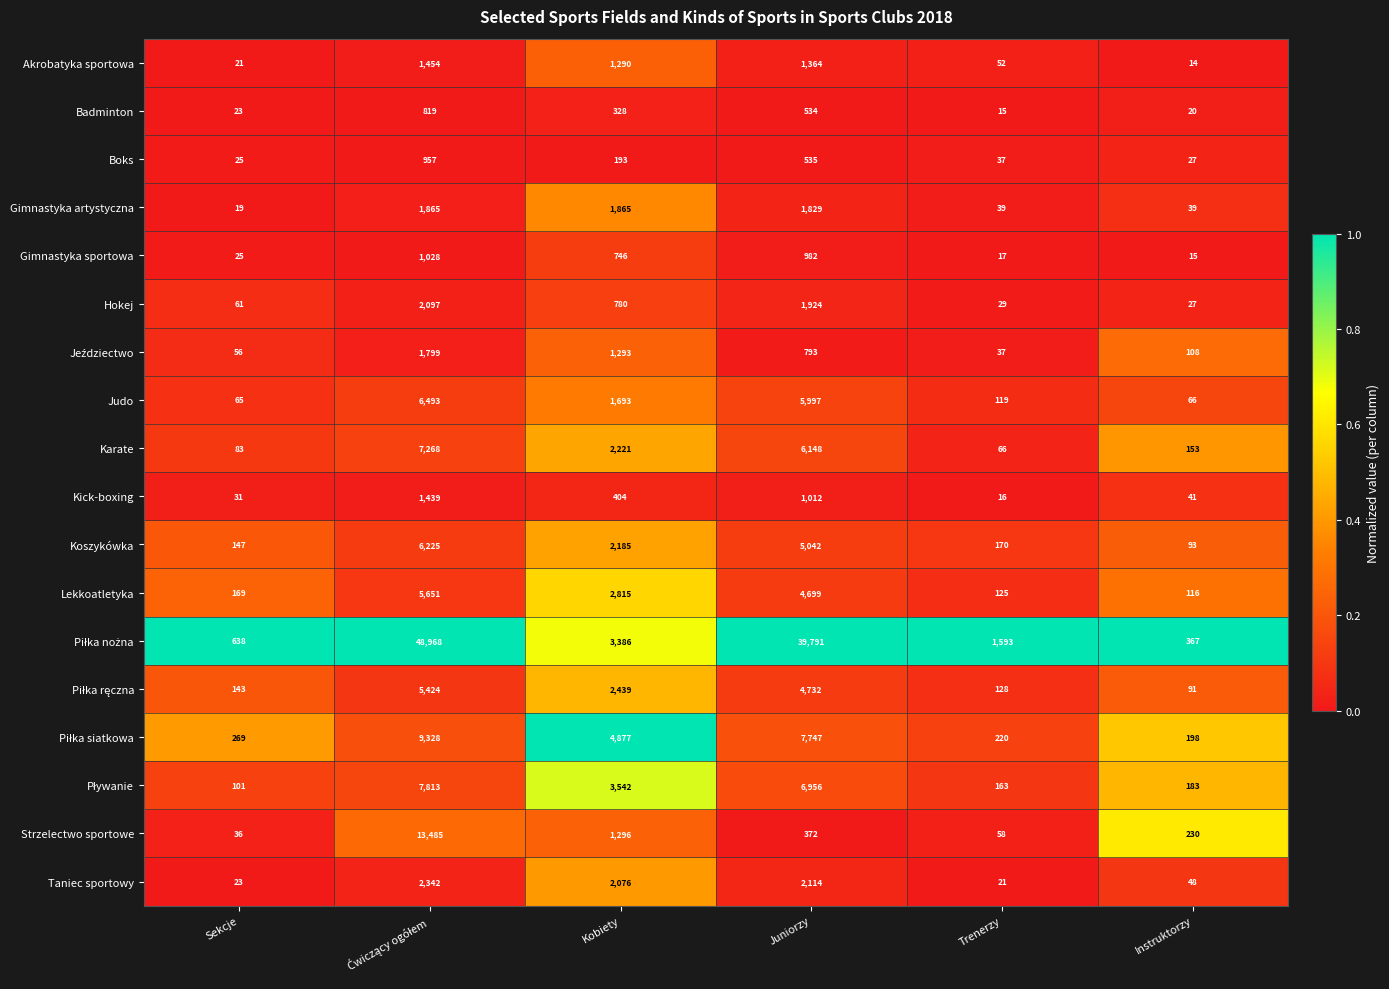

True or false: Gimnastyka sportowa has a value of 15 at Instruktorzy.

True